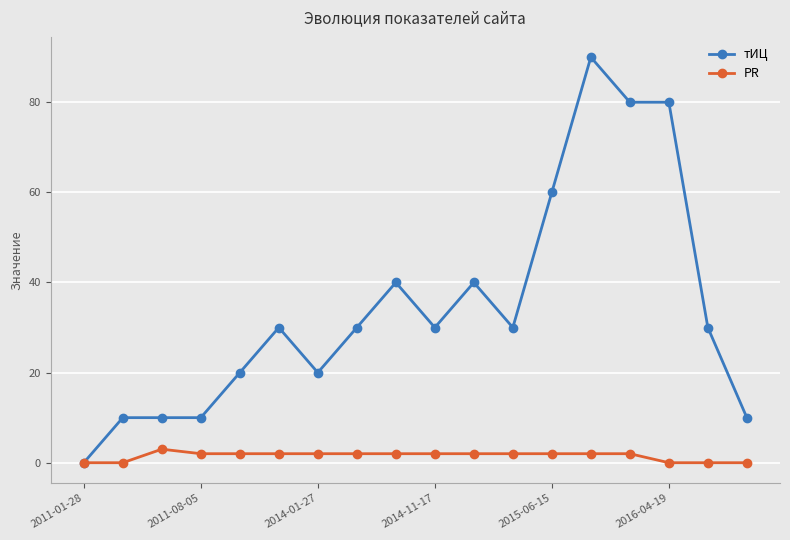

True or false: PR has more than 0 interior local peaks.

True